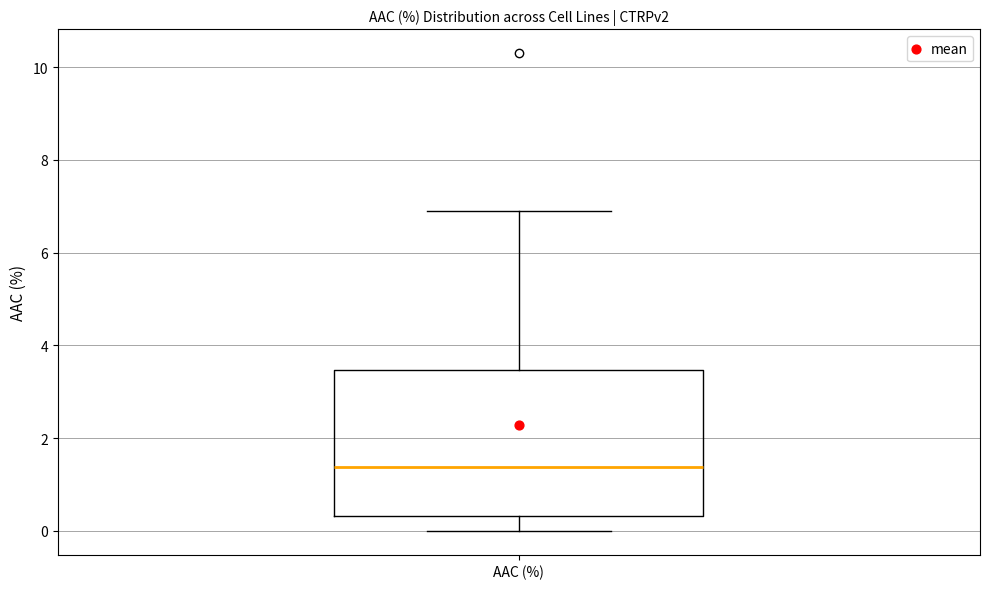

Transcribe this box plot: give where the median line is, the range the box spans, and where the two whiskers end, as read against the y-axis. The values are not printed on the chart, so give them approximately, as read against the axis.

median 1.4, box 0.4 to 3.4, whiskers 0.0 to 7.0